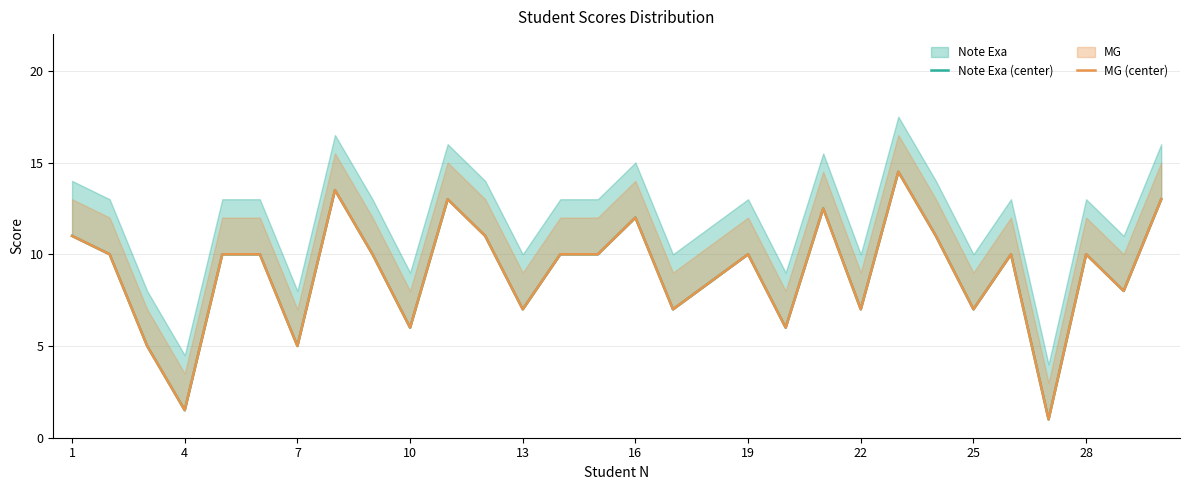

Rank the series at 25 from highest to lowest value.

Note Exa (center), MG (center)